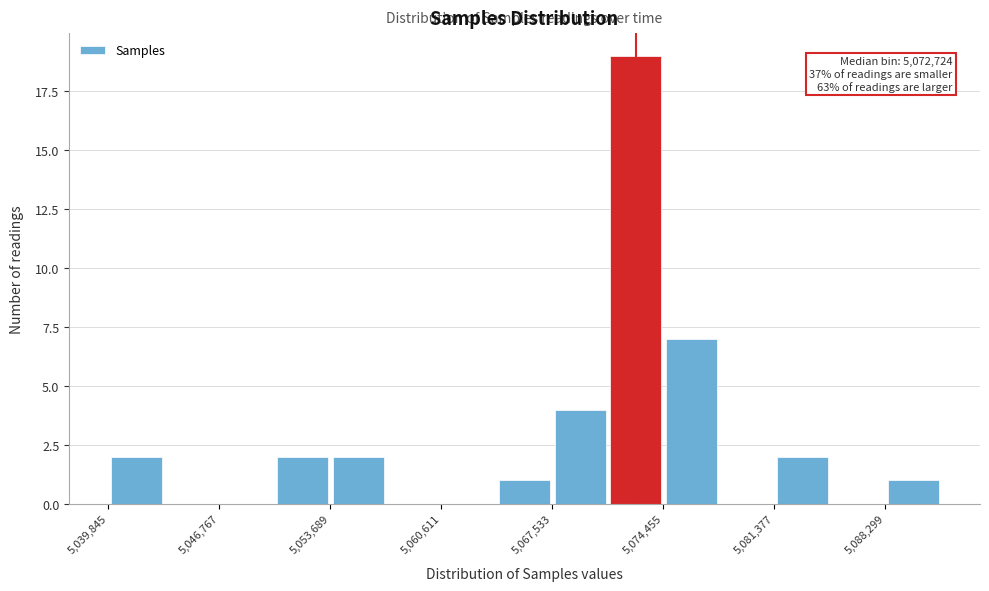

Read against the x-axis, roughly where is the centre of the tallest bar?

5073000